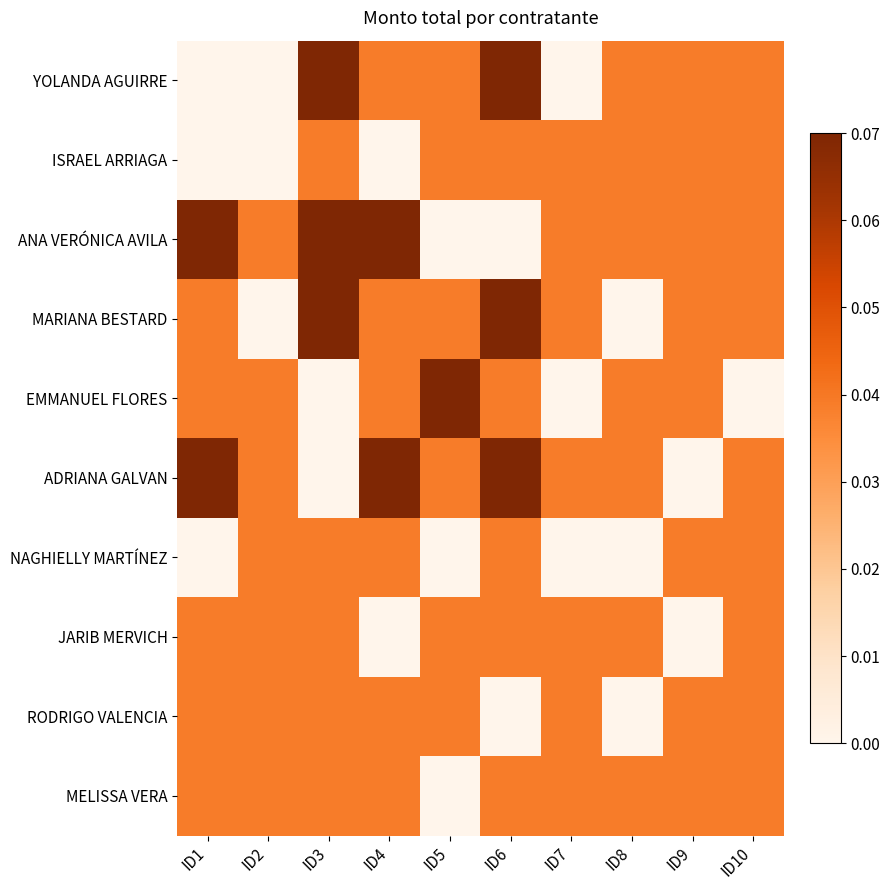

What is the total value across all series at ID4?

0.4